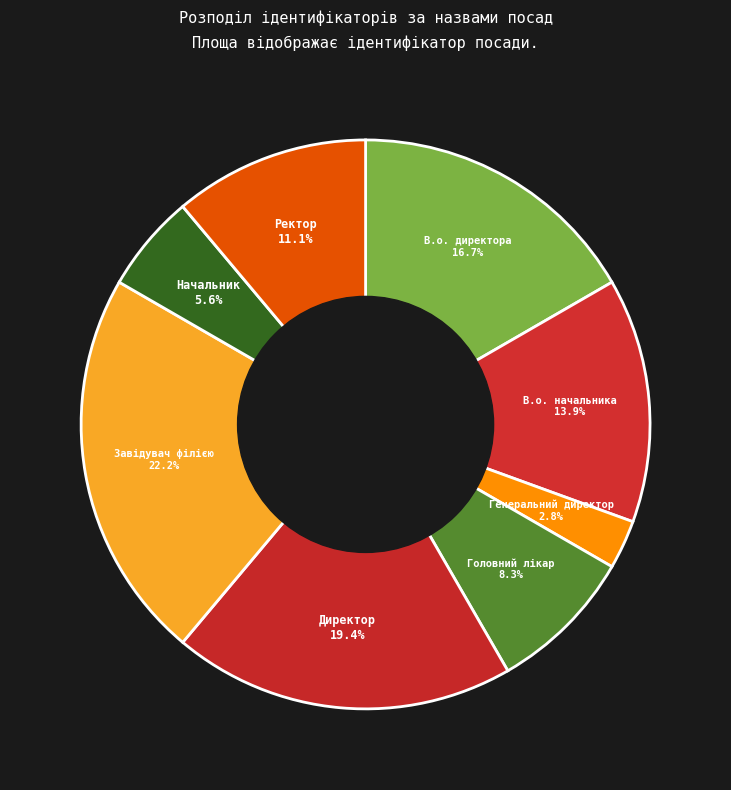

What percentage is the Завідувач філією slice, to the nearest percent?

22%